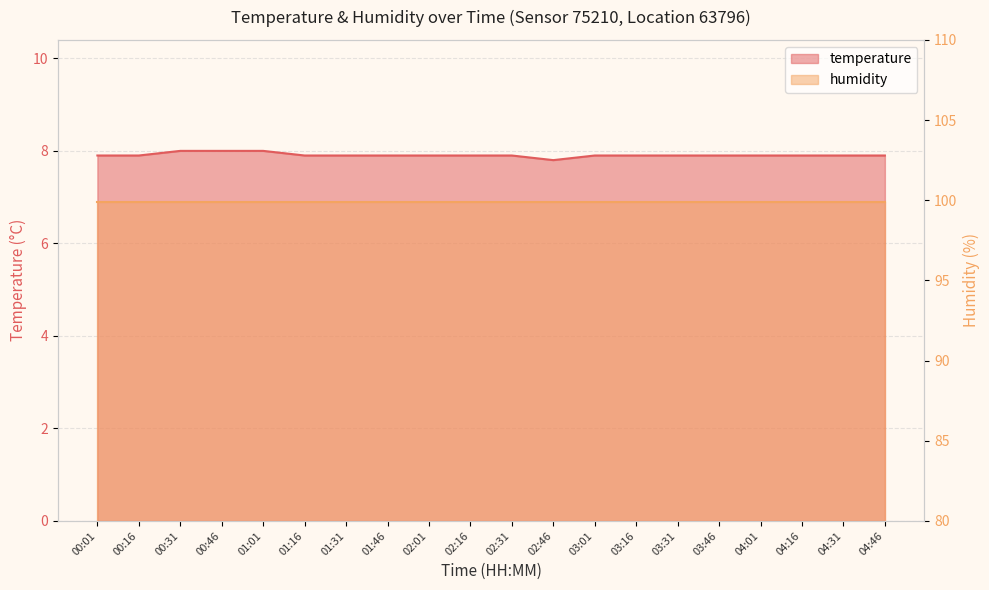

What is the sum of the values at 04:46 and 01:31?

15.8